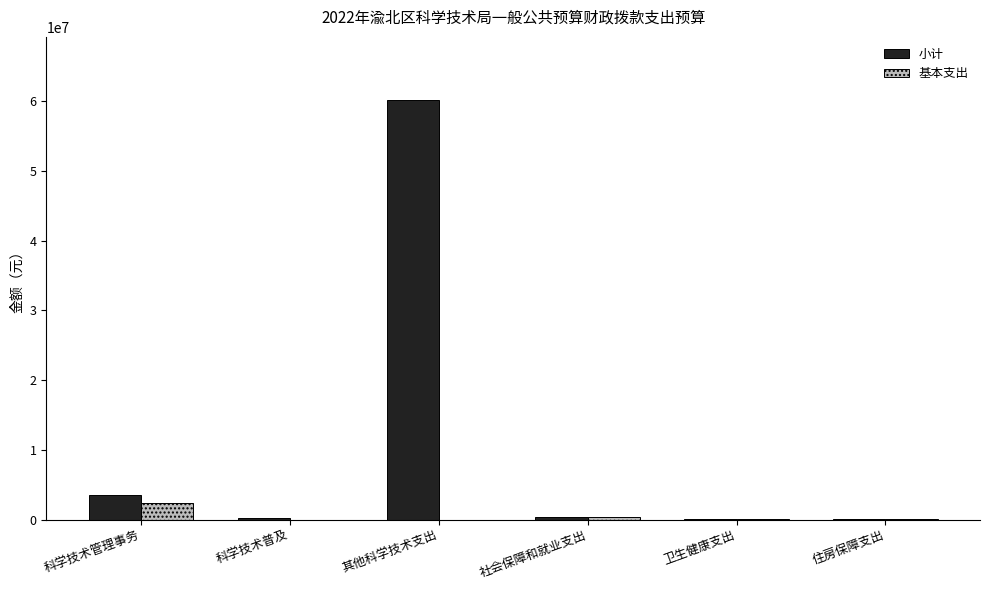

What is the sum of all 基本支出 values?

2989264.4